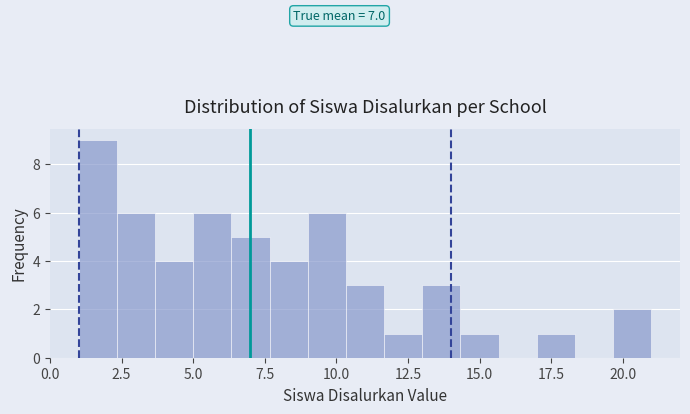

Read against the x-axis, roughly where is the centre of the tallest bar?

1.5